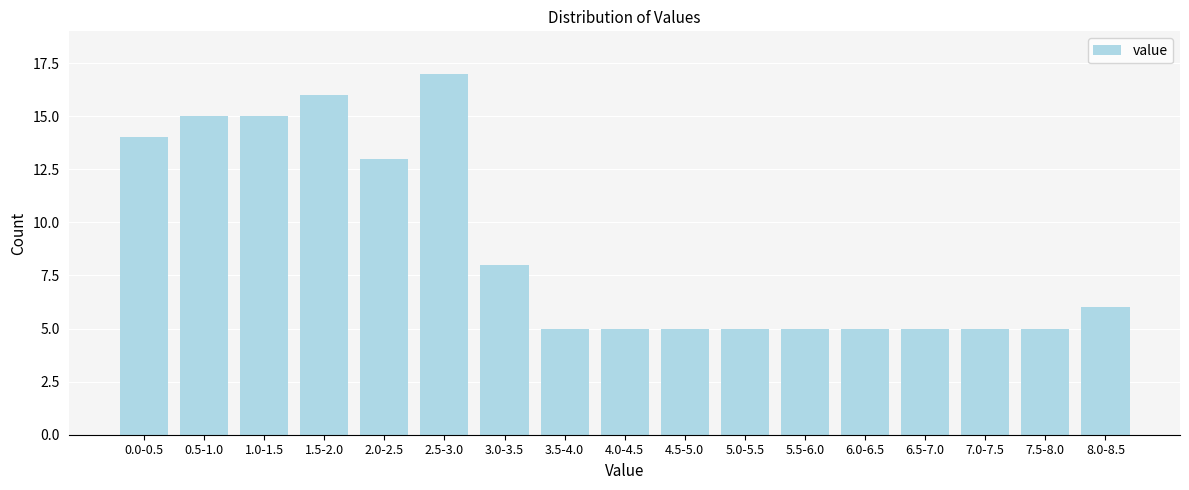

Reading left to right, list all the values displayed in this chart.

0.0-0.5=14	0.5-1.0=15	1.0-1.5=15	1.5-2.0=16	2.0-2.5=13	2.5-3.0=17	3.0-3.5=8	3.5-4.0=5	4.0-4.5=5	4.5-5.0=5	5.0-5.5=5	5.5-6.0=5	6.0-6.5=5	6.5-7.0=5	7.0-7.5=5	7.5-8.0=5	8.0-8.5=6